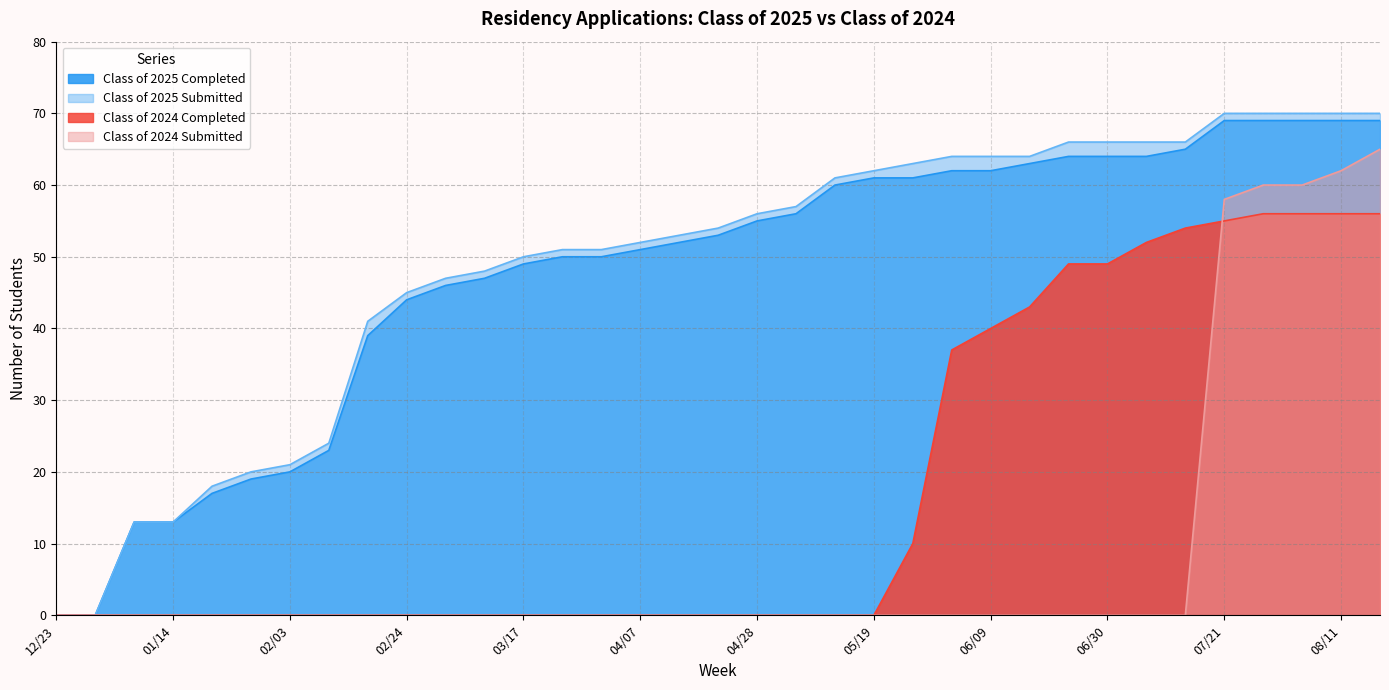

What is the label of the 15th point from the left?

03/31